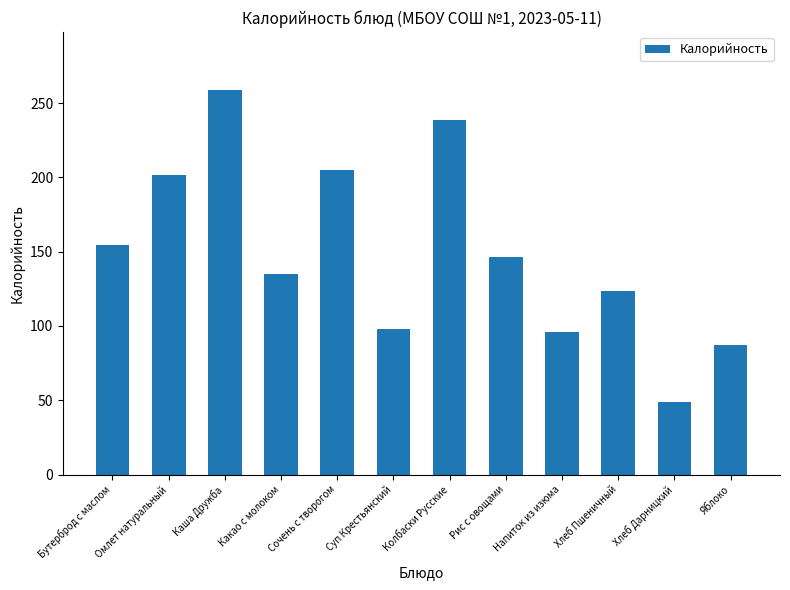

Reading right to left, extract all data points from this chart.

Яблоко=87.4	Хлеб Дарницкий=48.7	Хлеб Пшеничный=123.4	Напиток из изюма=96.1	Рис с овощами=146.5	Колбаски Русские=238.5	Суп Крестьянский=97.9	Сочень с творогом=204.9	Какао с молоком=134.8	Каша Дружба=259.0	Омлет натуральный=201.6	Бутерброд с маслом=154.2